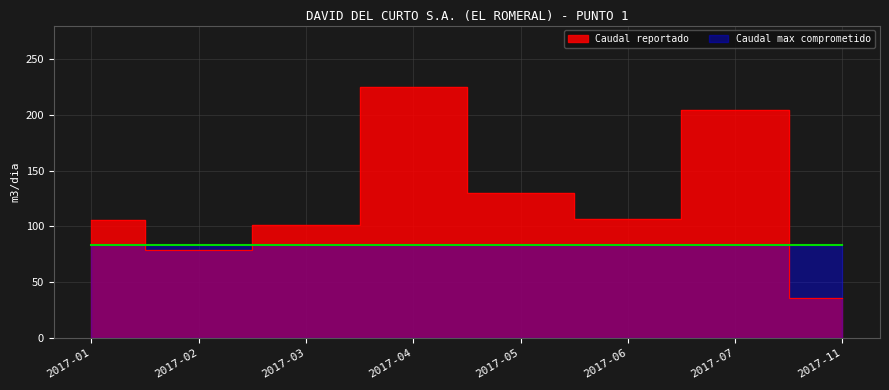

How many interior local valleys (lower than both neighbors) does the data have?

2